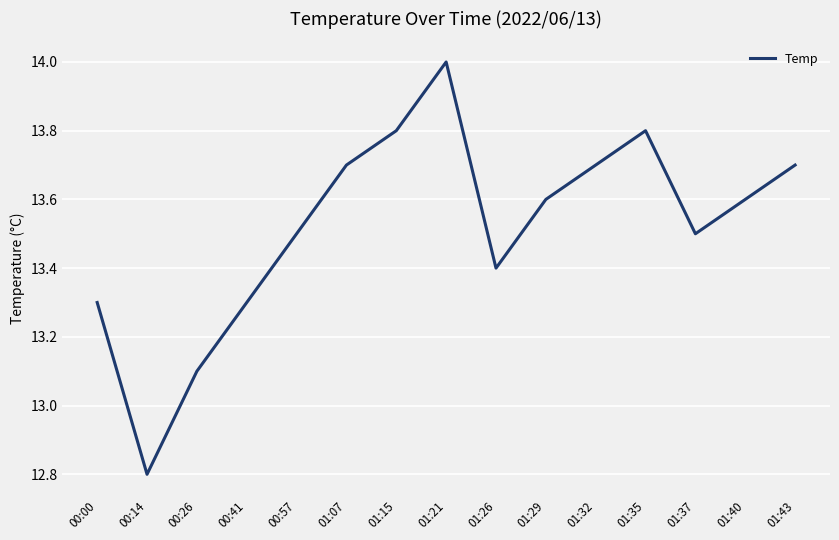

Reading left to right, extract all data points from this chart.

00:00=13.3	00:14=12.8	00:26=13.1	00:41=13.3	00:57=13.5	01:07=13.7	01:15=13.8	01:21=14.0	01:26=13.4	01:29=13.6	01:32=13.7	01:35=13.8	01:37=13.5	01:40=13.6	01:43=13.7